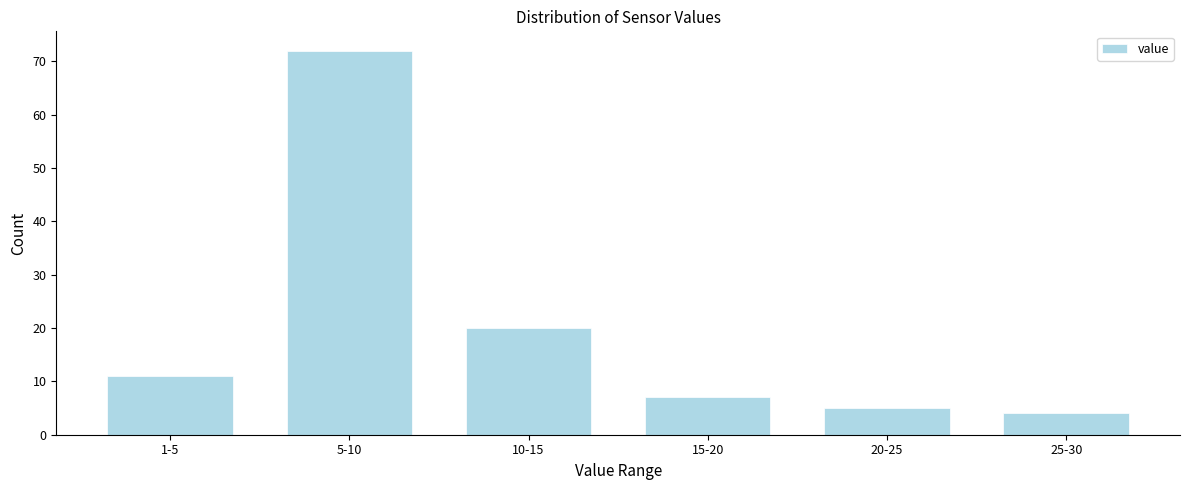

Reading left to right, extract all data points from this chart.

11	72	20	7	5	4